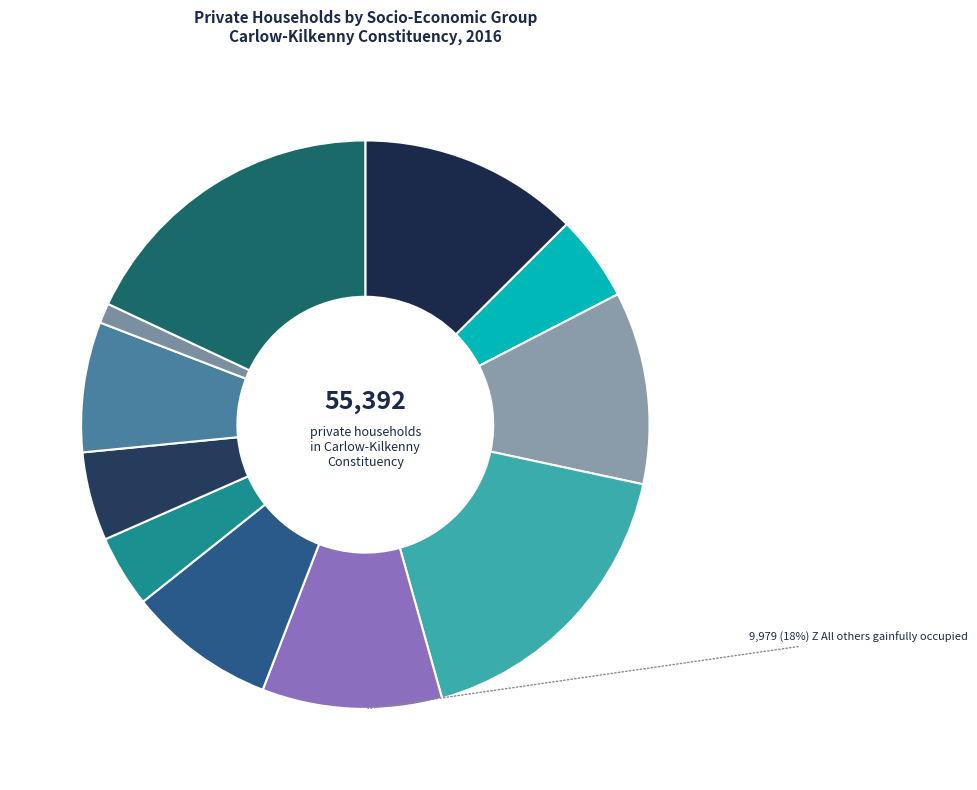

Rank the categories by value from lowest to highest.

J Agricultural workers, G Unskilled, B Higher professional, H Own account workers, I Farmers, F Semi-skilled, E Manual skilled, C Lower professional, A Employers and managers, D Non-manual, Z All others gainfully occupied